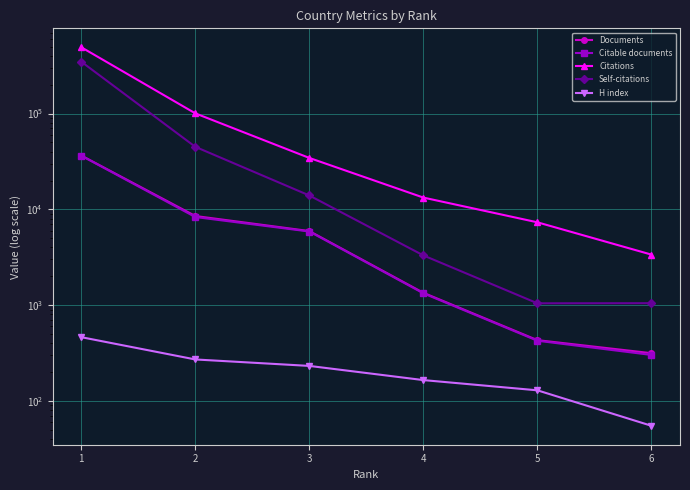

What is the average value of the H index series?

219